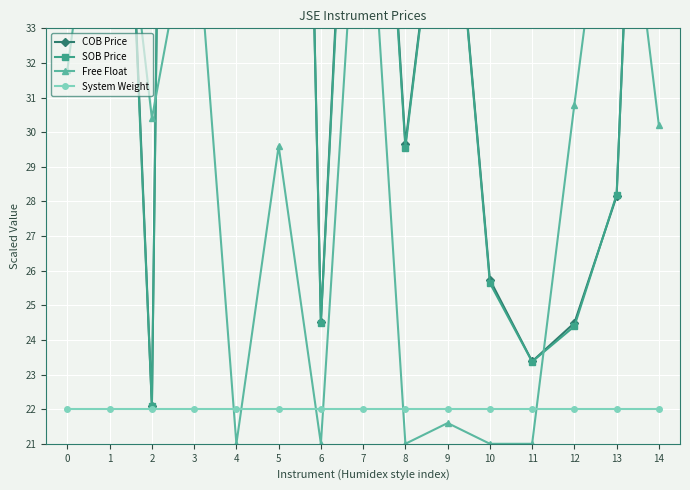

How many distinct data groups are displayed?

4